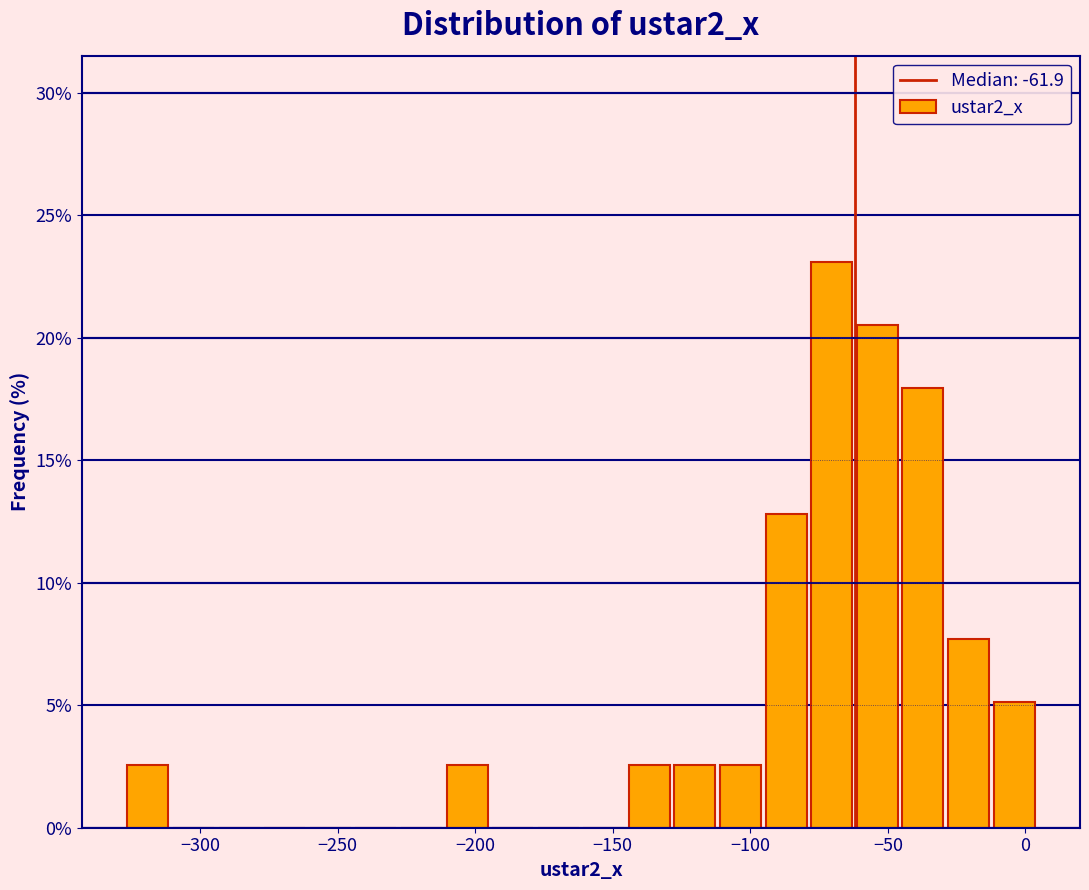

Around what value on the x-axis is the tallest bar? Give the approximate position of its centre, as read against the axis.

-70